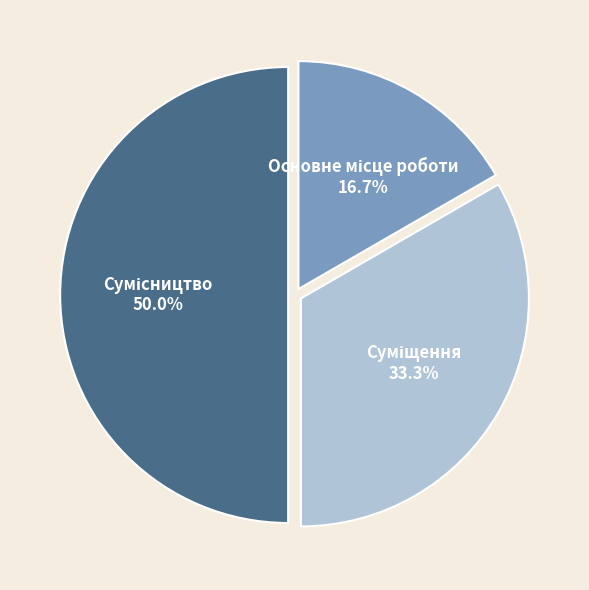

To the nearest percent, what portion does Сумісництво represent?

50%